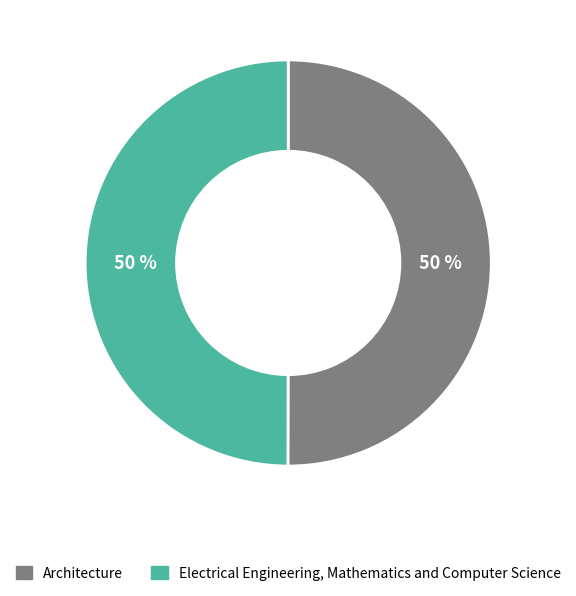

To the nearest percent, what percentage of the pie is Electrical Engineering, Mathematics and Computer Science?

50%